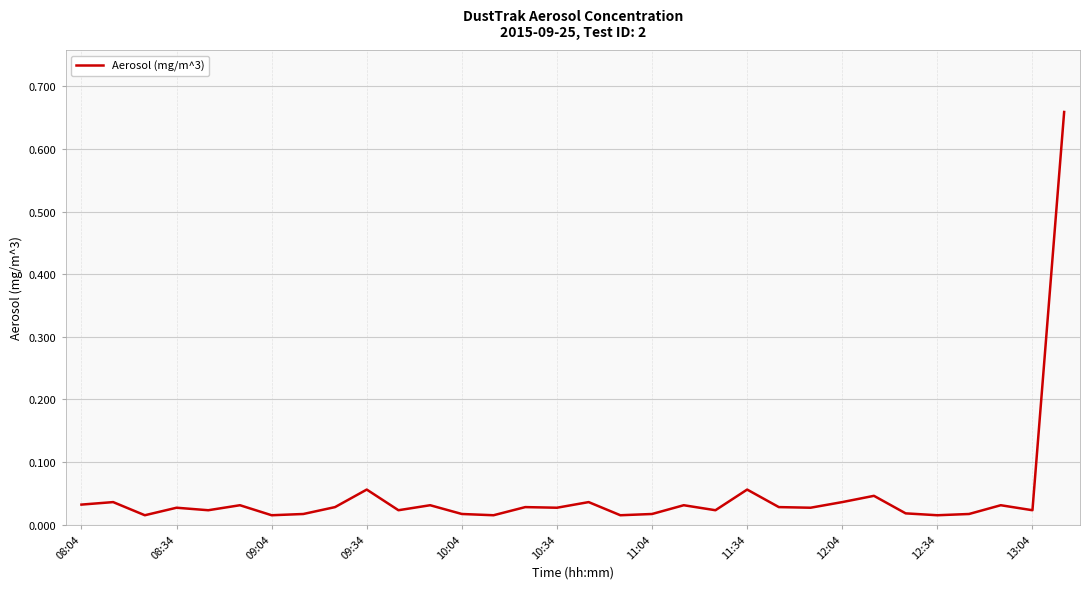

What is the difference between the maximum and minimum values?

0.6